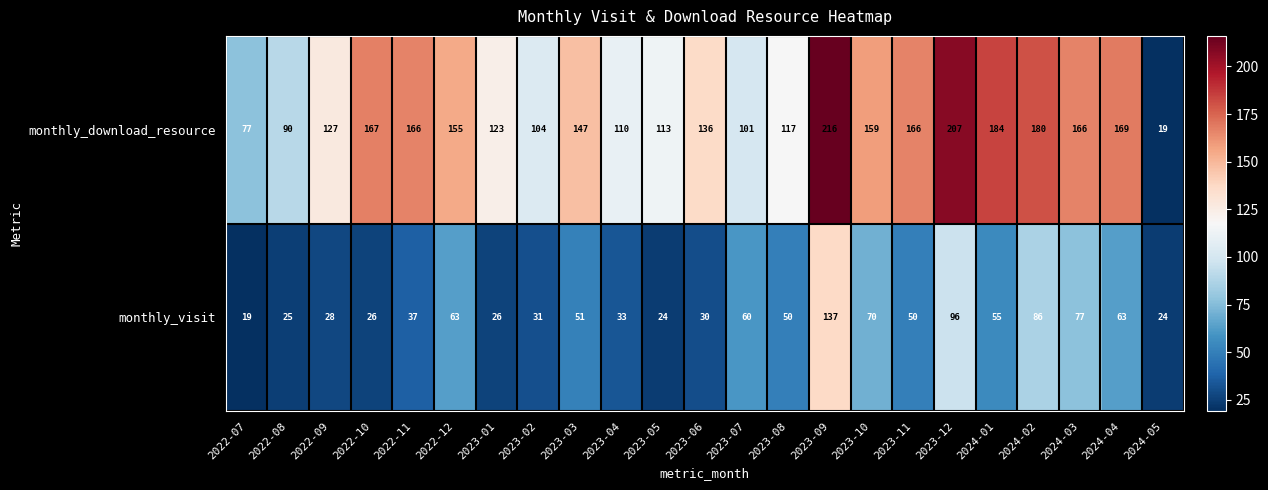

What value does the monthly_visit series have at 2024-02, to the nearest 10?

90